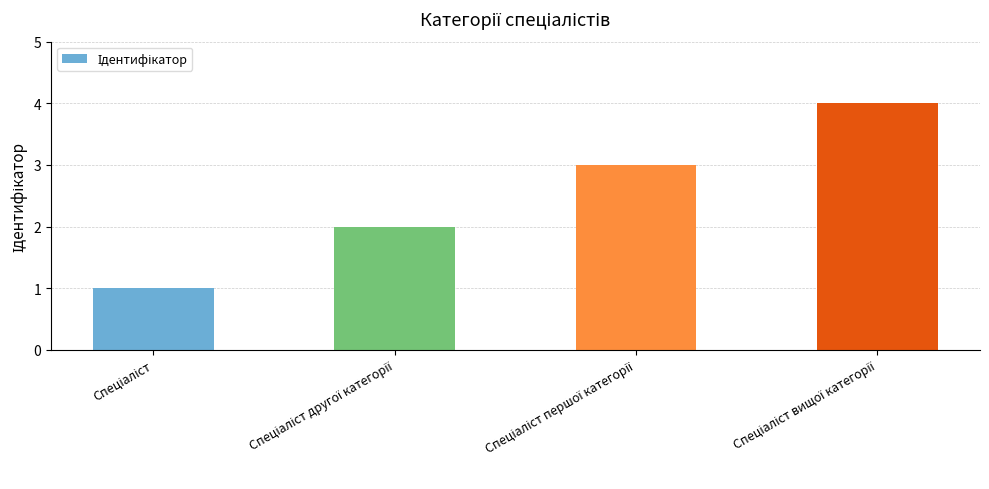

What is the maximum value shown in the chart?

4